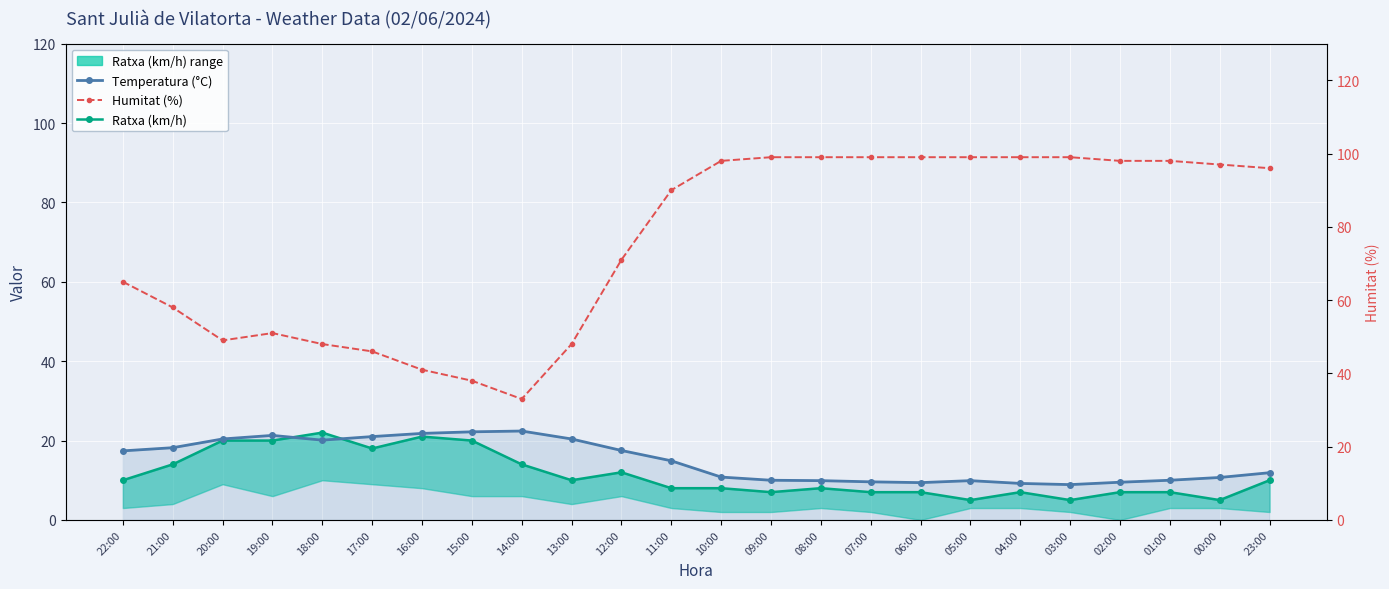

What position from the right is 12:00?

14